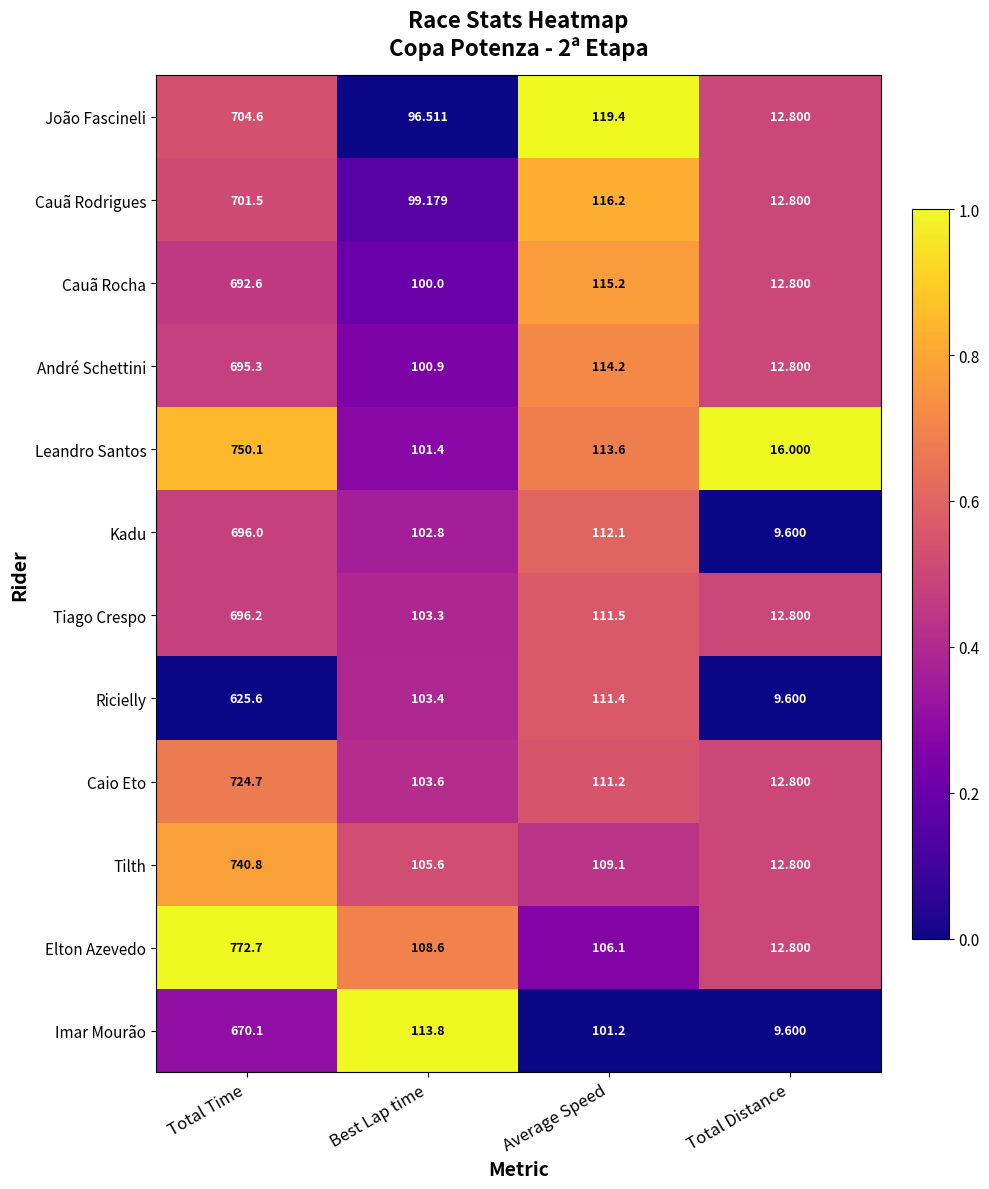

List the series in order of their peak value, highest first.

Elton Azevedo, Leandro Santos, Tilth, Caio Eto, João Fascineli, Cauã Rodrigues, Tiago Crespo, Kadu, André Schettini, Cauã Rocha, Imar Mourão, Ricielly